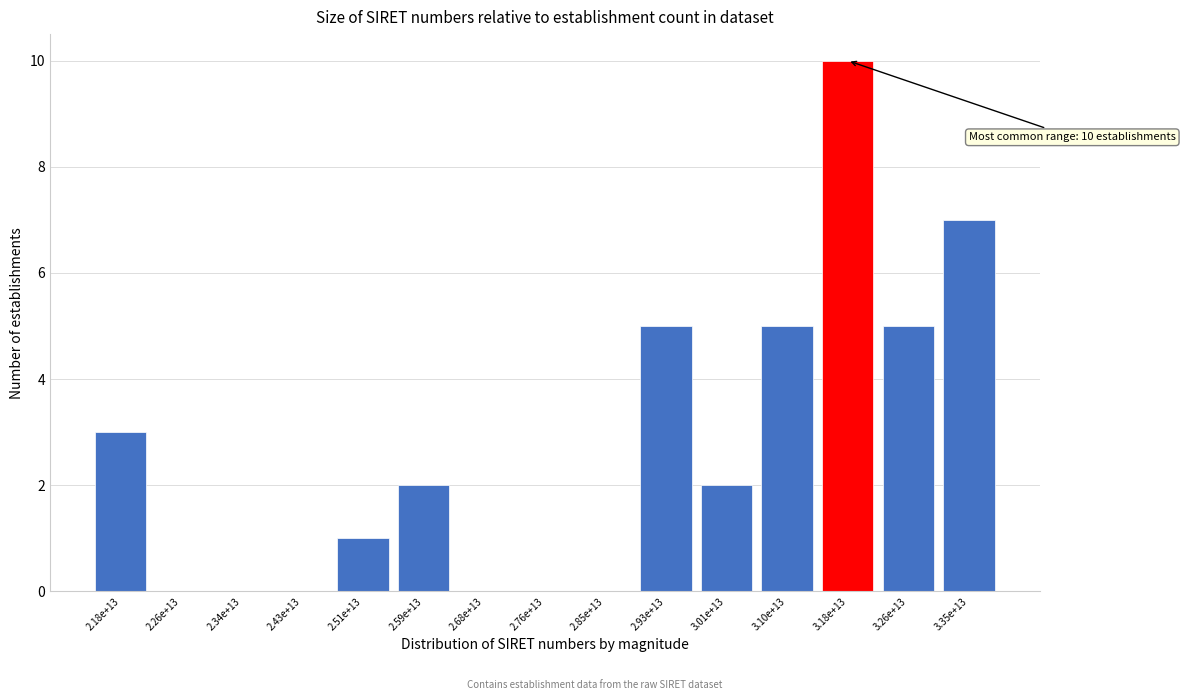

Reading left to right, extract all data points from this chart.

2.18e+13=3	2.26e+13=0	2.34e+13=0	2.43e+13=0	2.51e+13=1	2.59e+13=2	2.68e+13=0	2.76e+13=0	2.85e+13=0	2.93e+13=5	3.01e+13=2	3.10e+13=5	3.18e+13=10	3.26e+13=5	3.35e+13=7